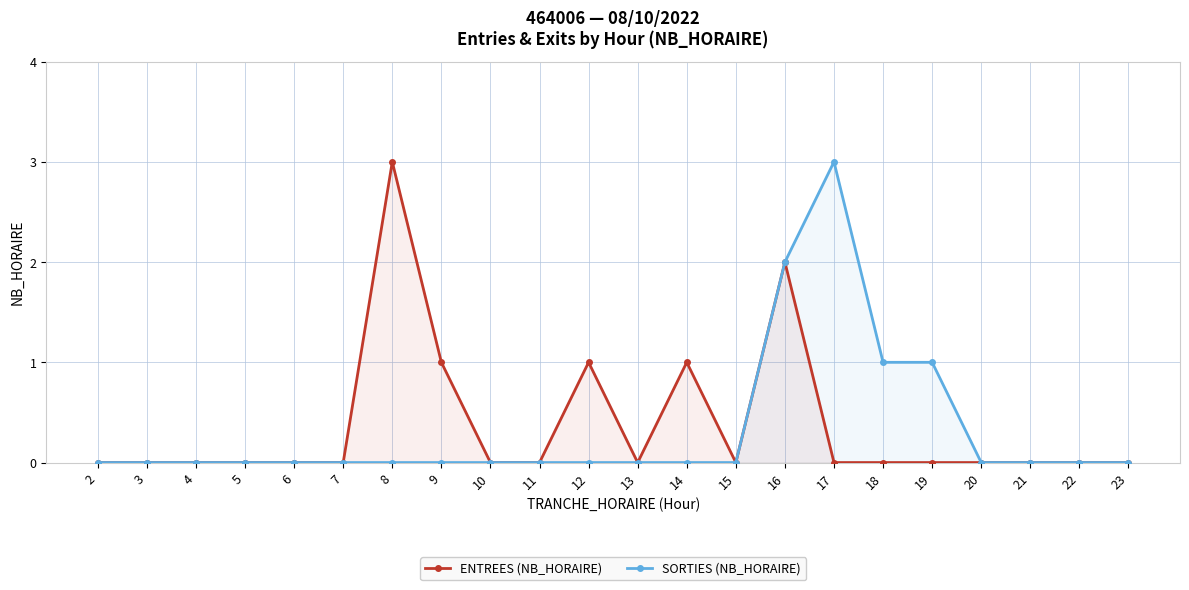

Rank the series by their average value, from highest to lowest.

ENTREES (NB_HORAIRE), SORTIES (NB_HORAIRE)